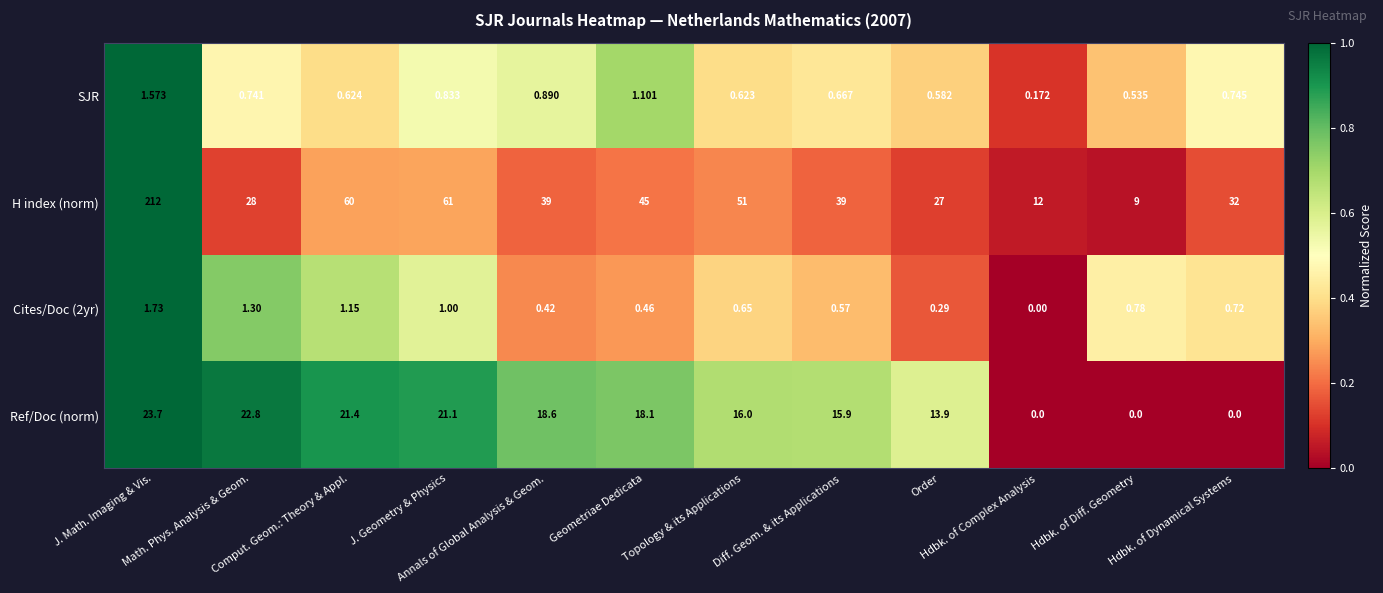

Between Geometriae Dedicata and Topology & its Applications, which series saw the biggest shift?

H index (norm)